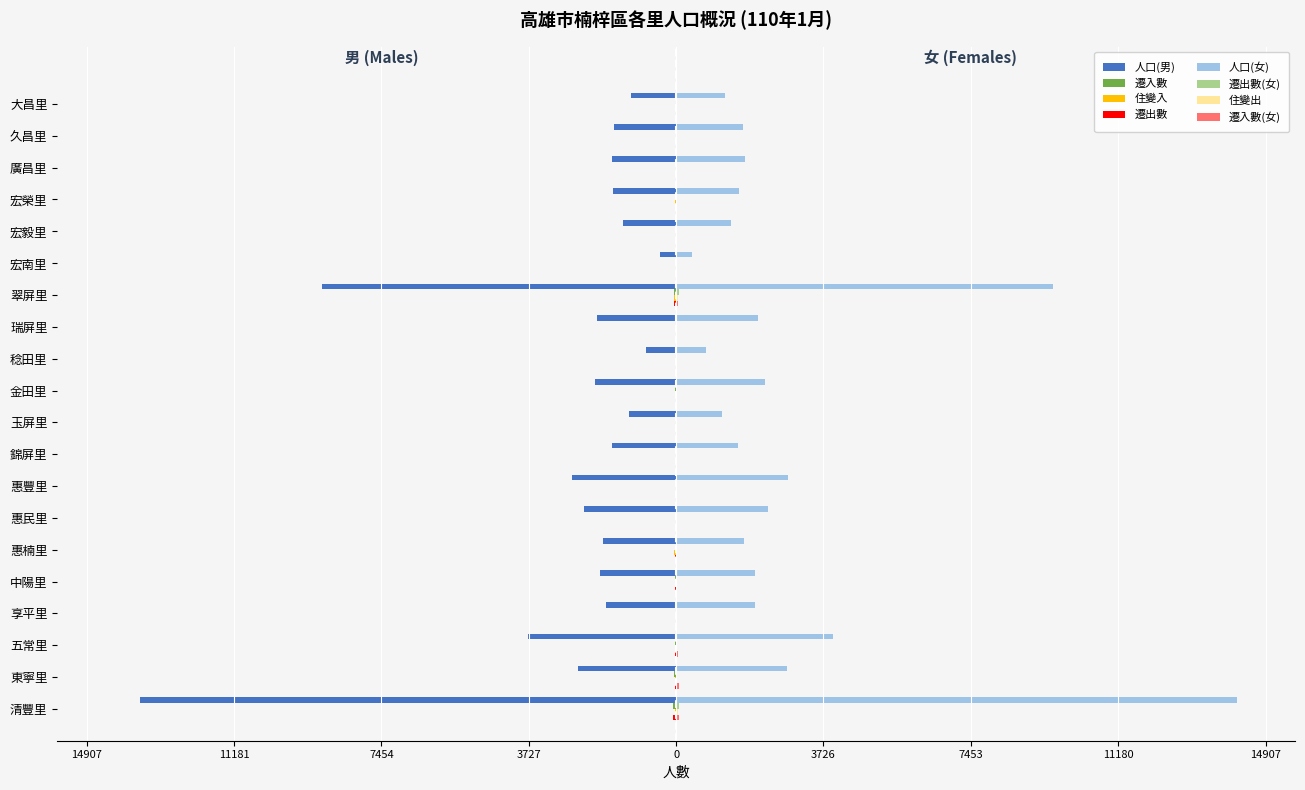

Which label corresponds to the smallest value in the chart?

清豐里